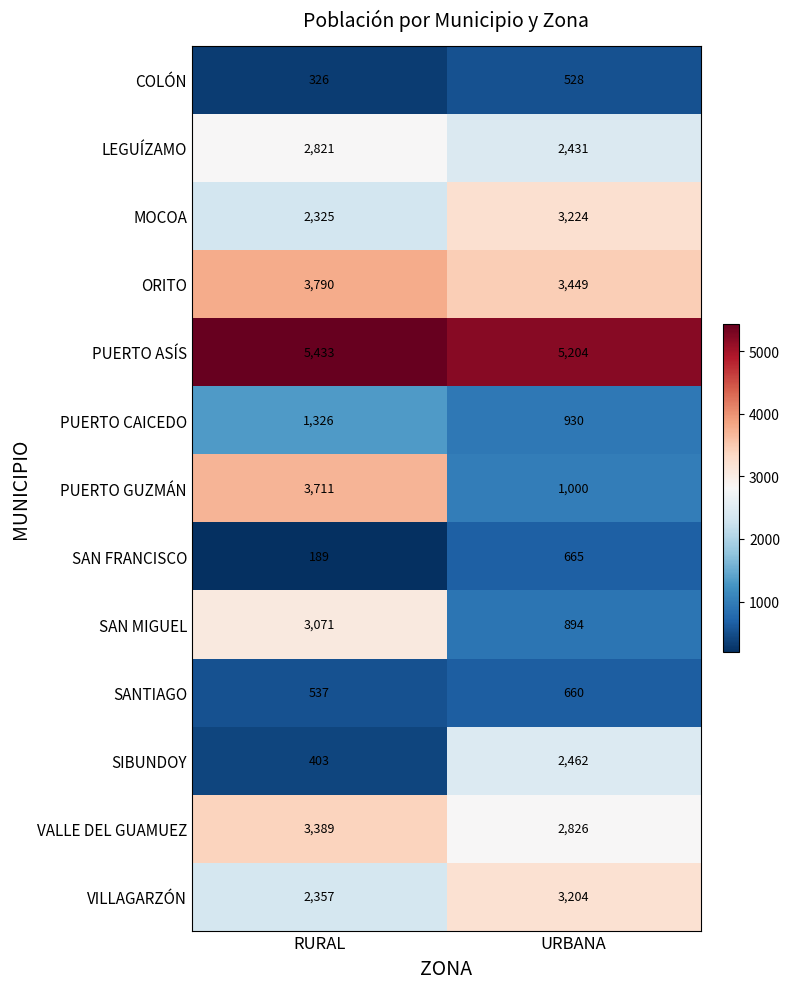

Where is COLÓN nearest to the value 427?

RURAL